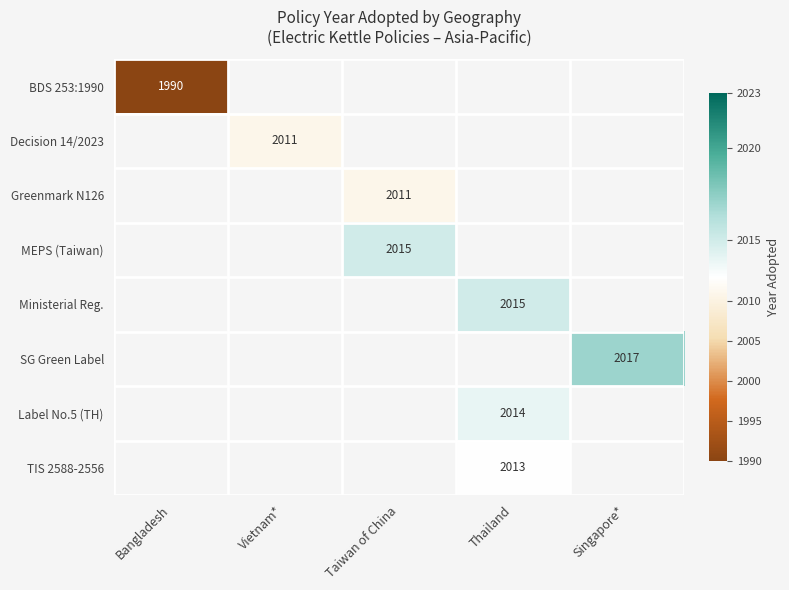

The value of Greenmark N126 at Taiwan of China is 2011. True or false?

True